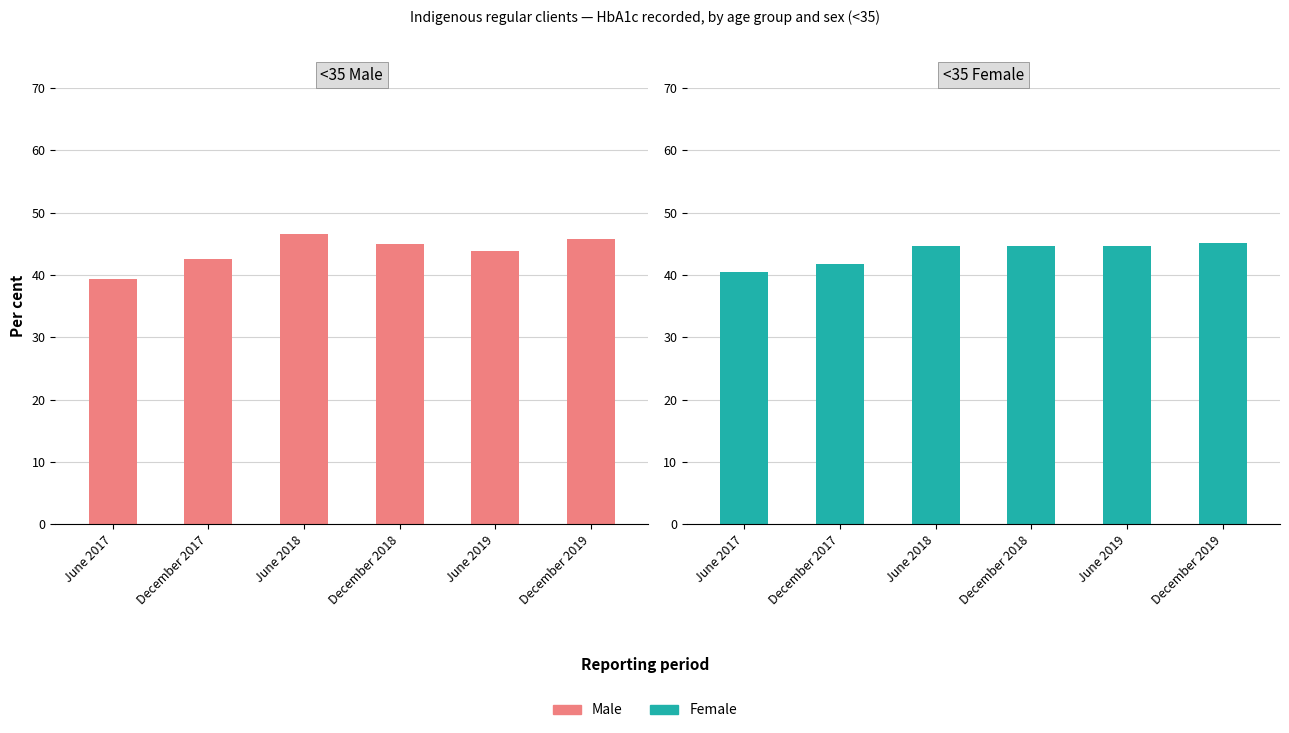

What is the difference between the highest and lowest values at December 2017?

0.8